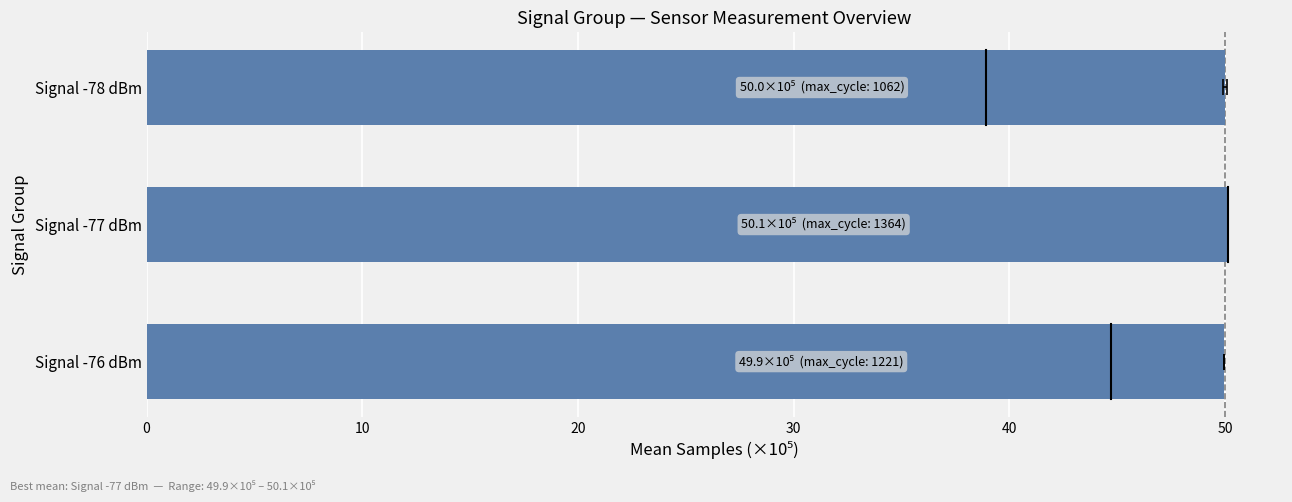

Which has a higher value, Signal -78 dBm or Signal -76 dBm?

Signal -78 dBm